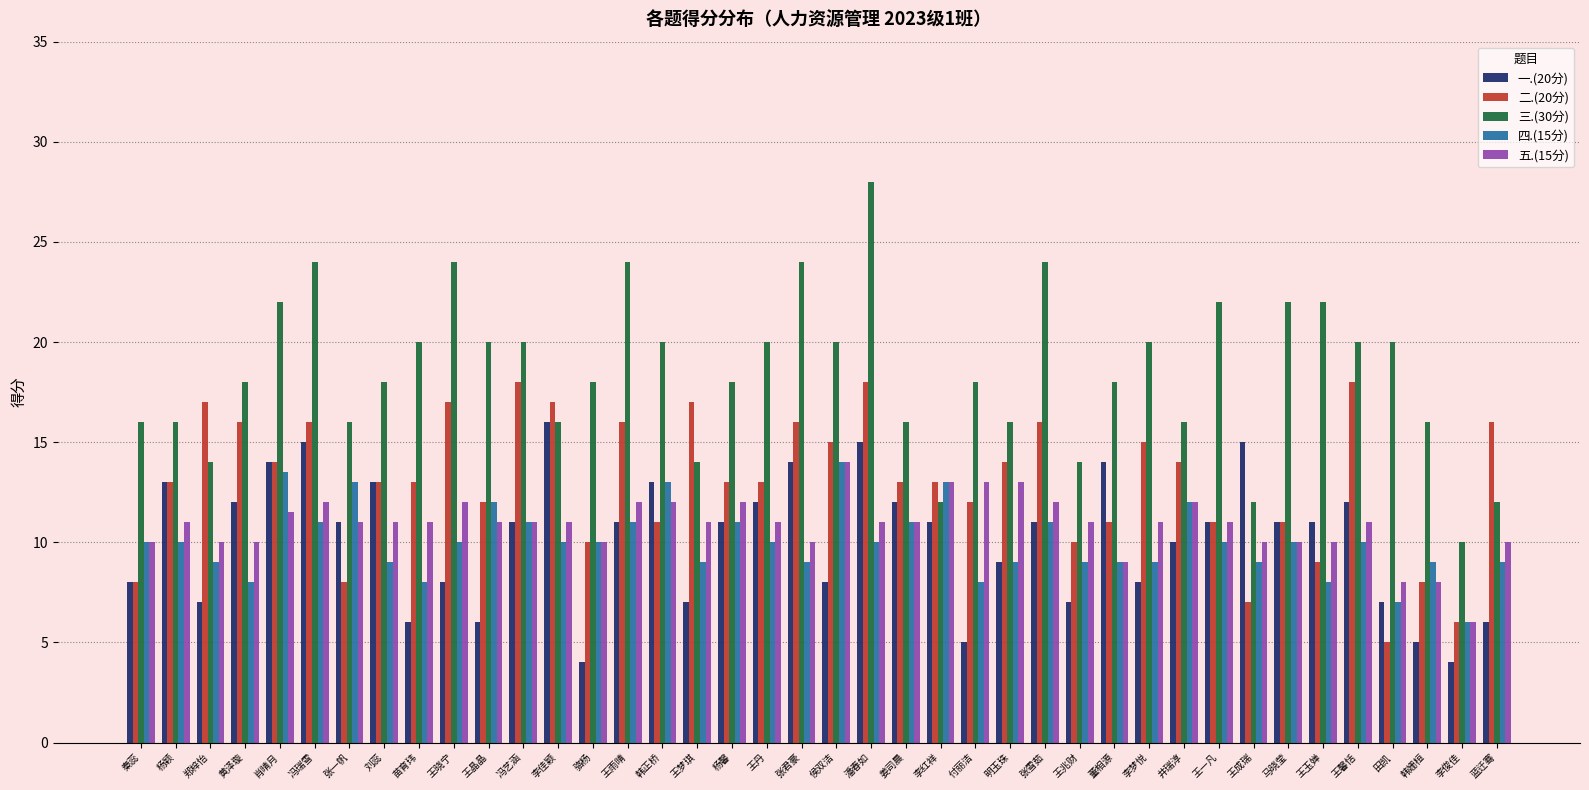

At how many categories does at least one series exceed 7?

40